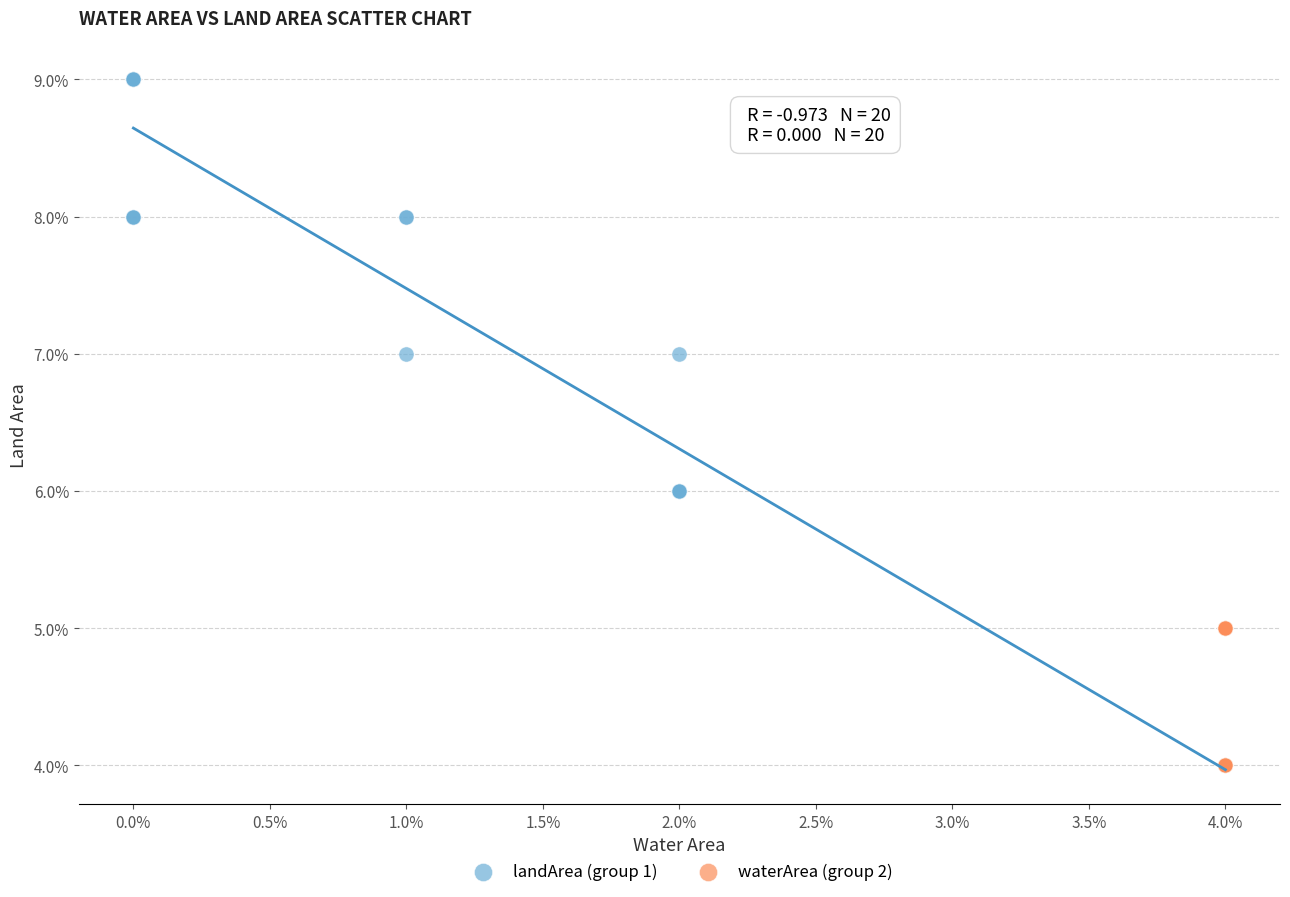

What are all the series names shown in the legend?

landArea (group 1), waterArea (group 2)